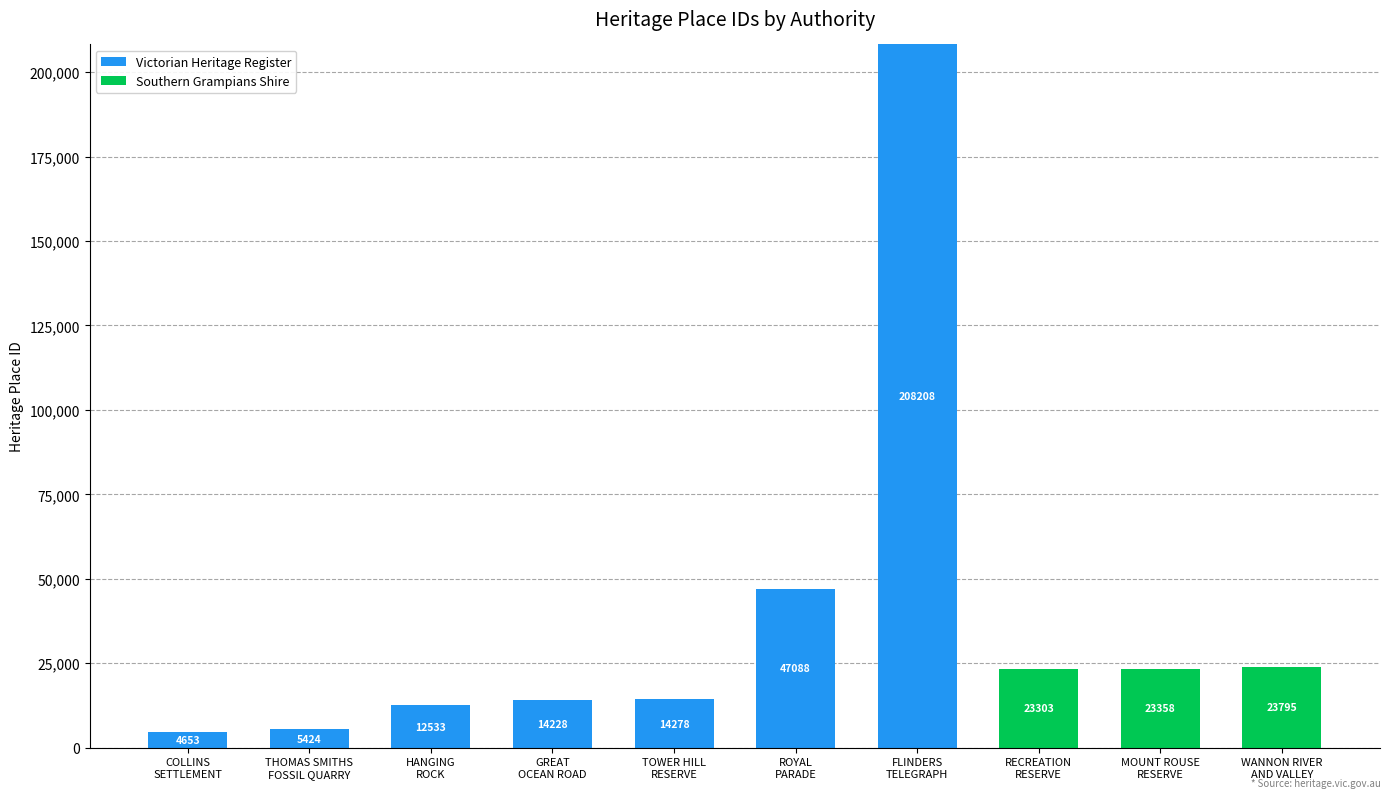

What is the maximum value for Victorian Heritage Register?

208208